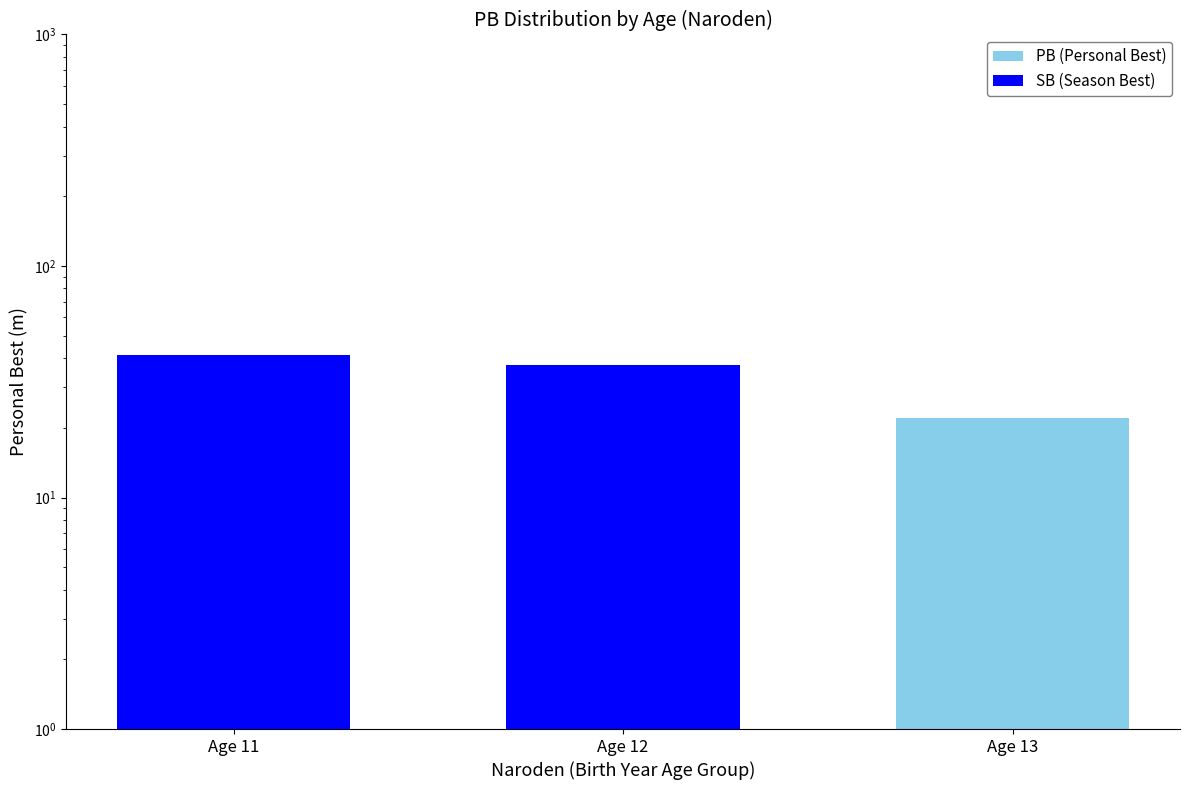

How many data points in PB (Personal Best) are less than 33?

1